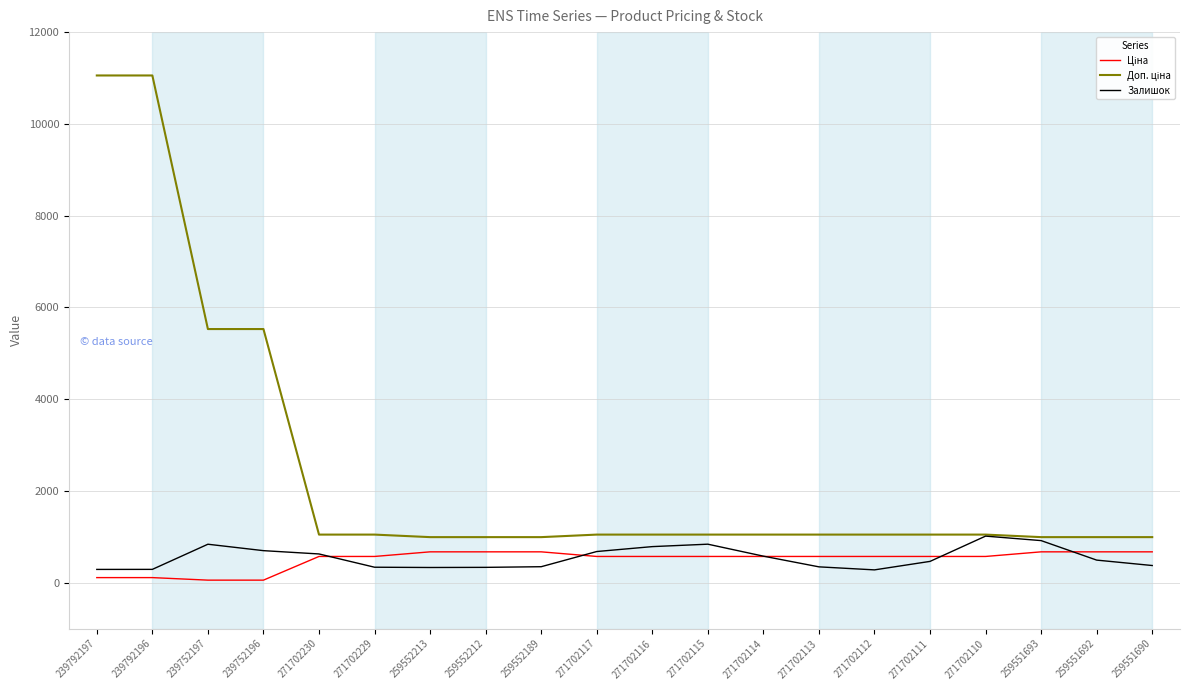

What is the maximum value shown in the chart?

11055.0